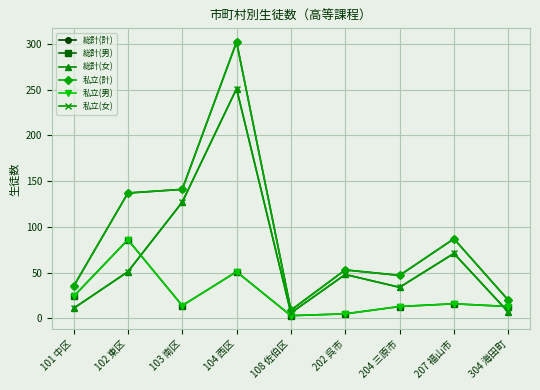

Where is 私立(男) nearest to the value 44?

104 西区